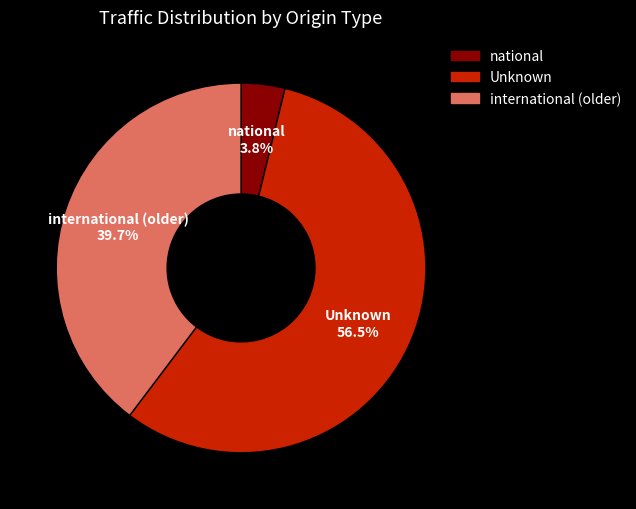

How many segments does this pie chart have?

3